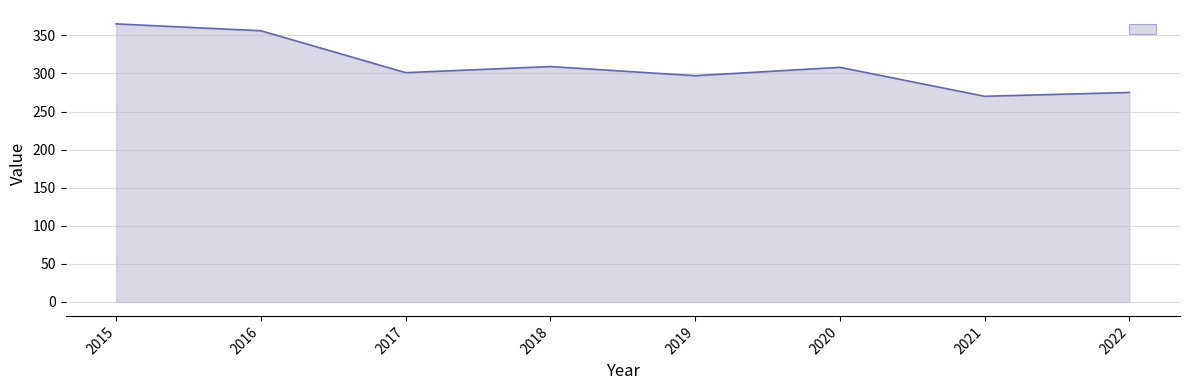

Where is the first local minimum?

2017